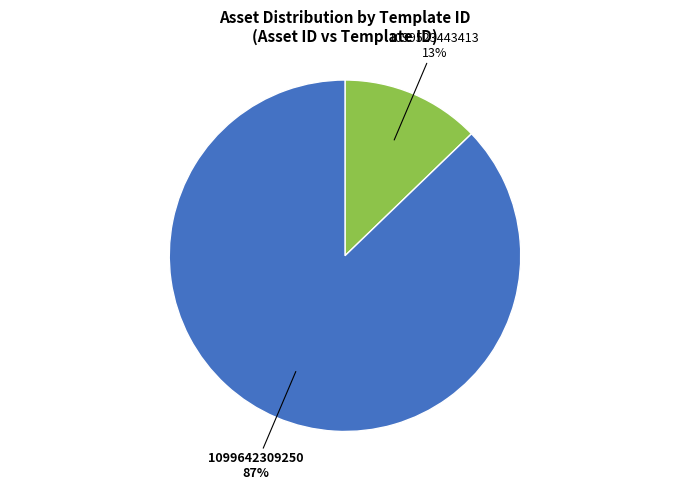

Is there a majority slice in this chart?

Yes